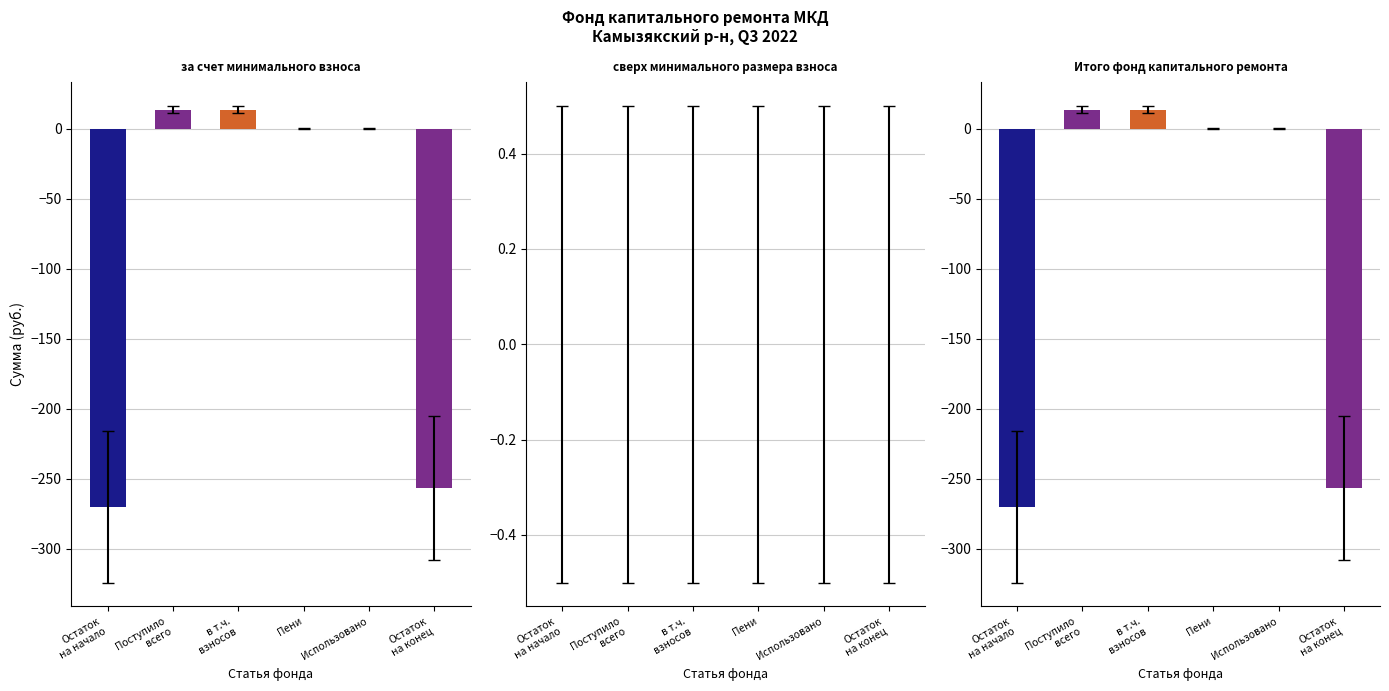

Which category has the lowest value across all series?

Остаток на начало